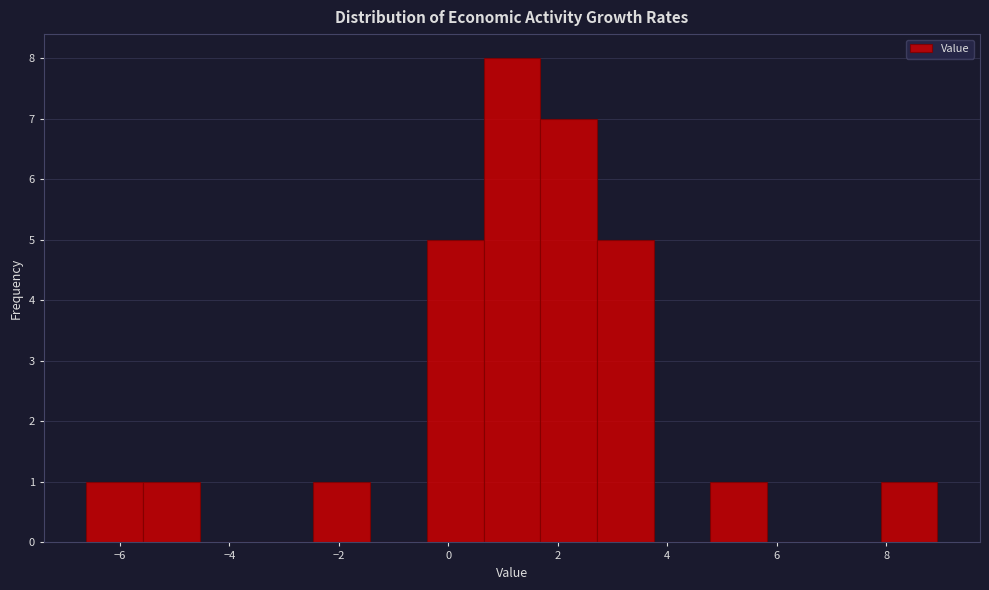

Which range on the x-axis has the tallest bar?

0.6 to 1.6